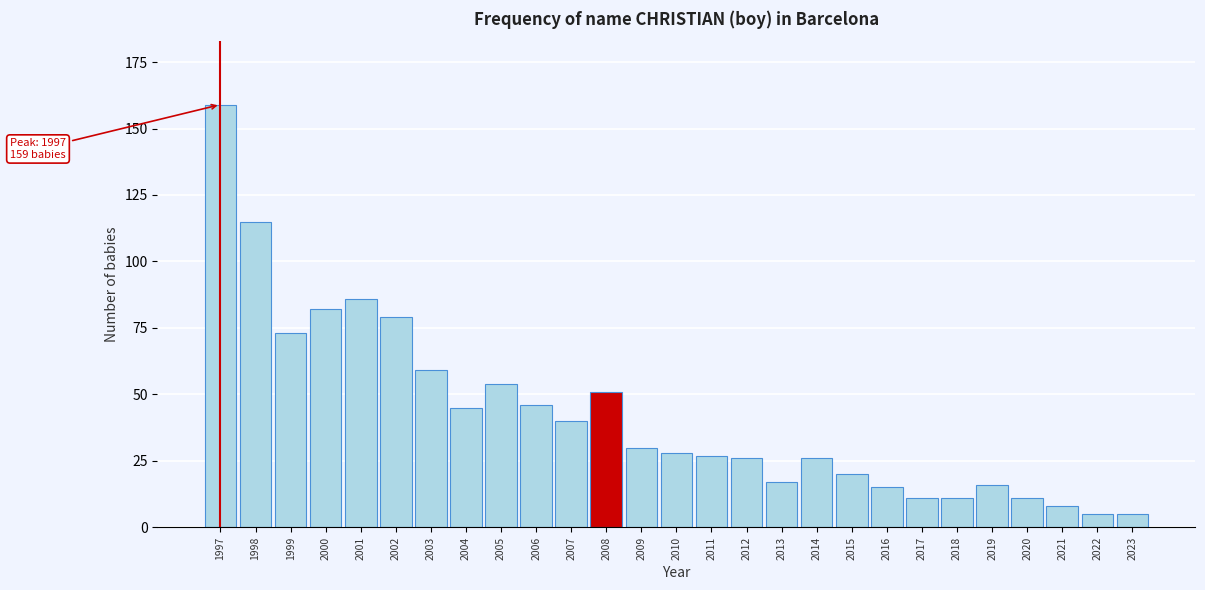

Reading left to right, transcribe all the data shown in this chart.

159	115	73	82	86	79	59	45	54	46	40	51	30	28	27	26	17	26	20	15	11	11	16	11	8	5	5